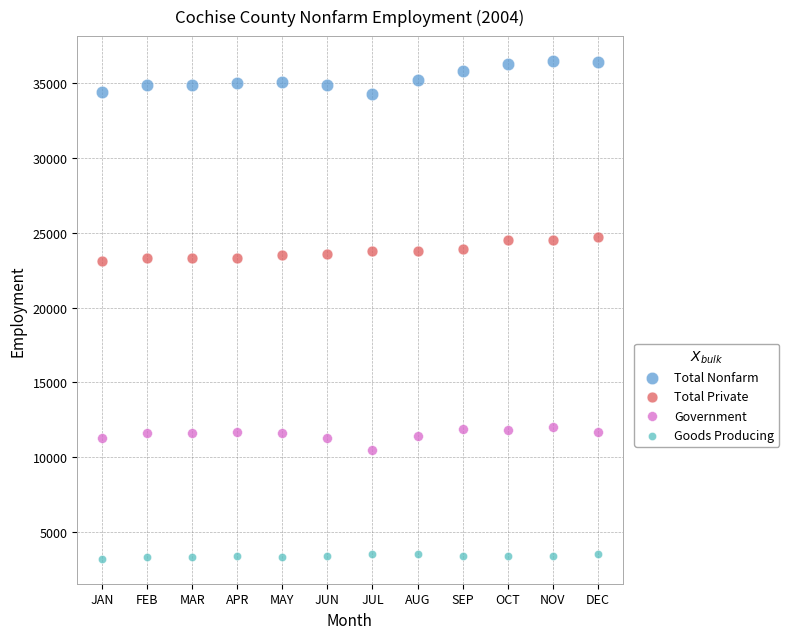

Which series contains the lowest Y value?

Goods Producing